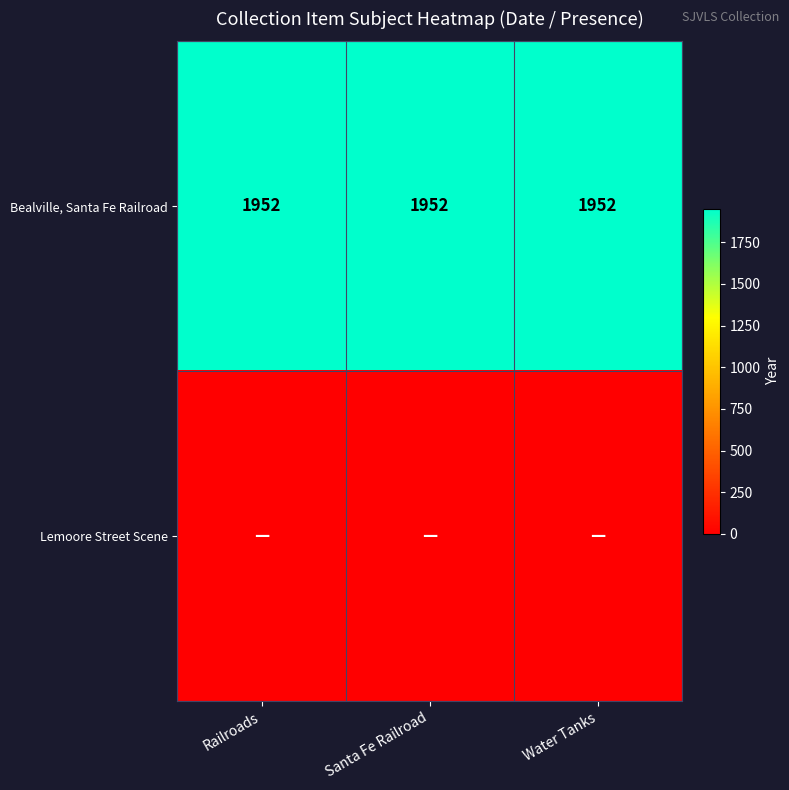

What is the approximate value of Bealville, Santa Fe Railroad at Railroads?

1952